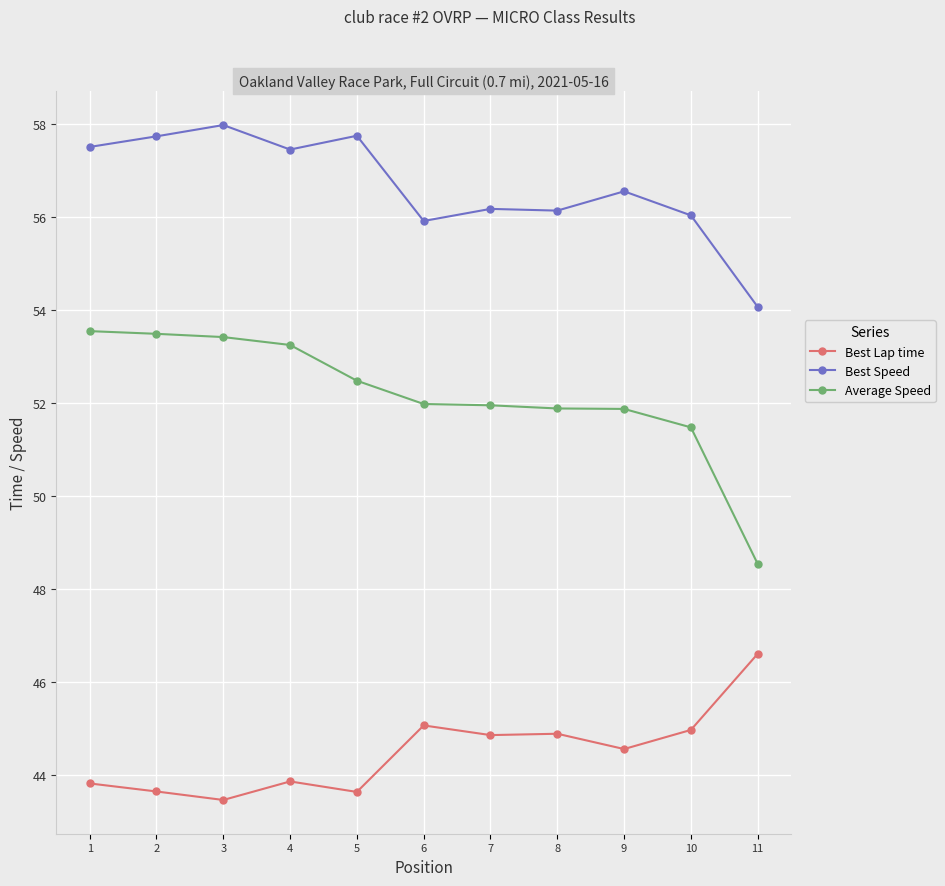

What value does the Best Speed series have at 8?

56.1